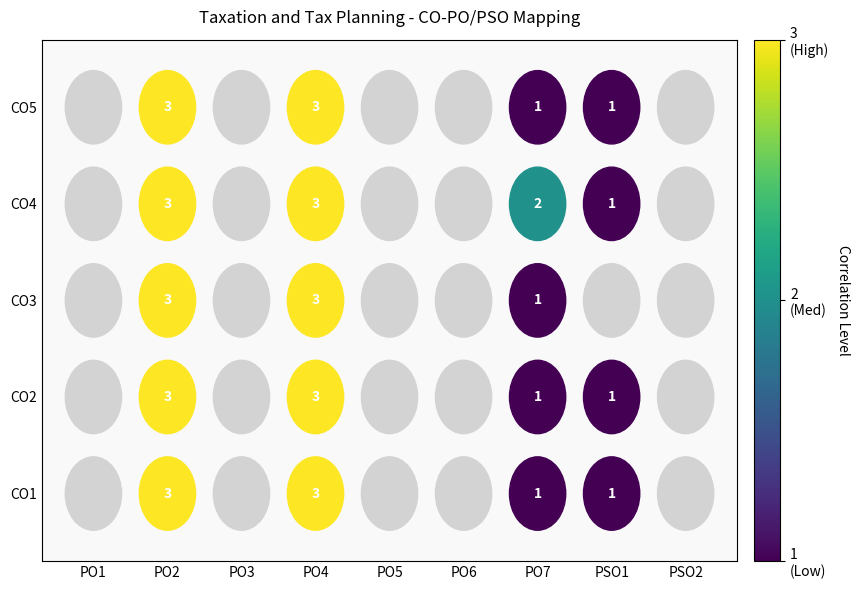

How many positive values does the CO5 series have?

4